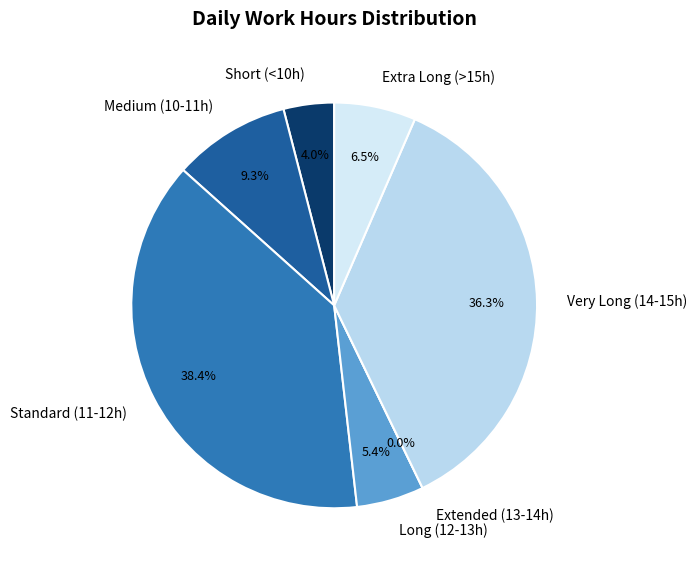

Does Day 1 account for over 50% of the chart?

No